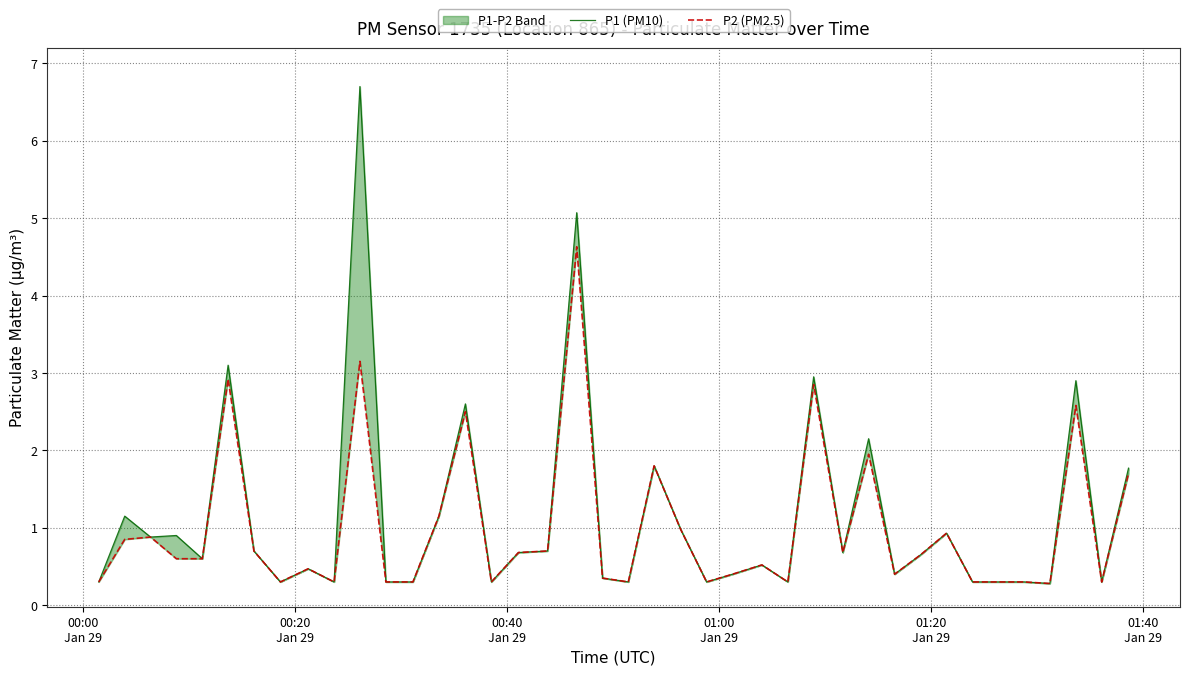

Reading left to right, what are all the values shown in this chart?

P1 (PM10): 0.3	1.1	0.9	0.9	0.6	3.1	0.7	0.3	0.5	0.3	6.7	0.3	0.3	1.1	2.6	0.3	0.7	0.7	5.1	0.3	0.3	1.8	1.0	0.3	0.4	0.5	0.3	3.0	0.7	2.1	0.4	0.7	0.9	0.3	0.3	0.3	0.3	2.9	0.3	1.8
P2 (PM2.5): 0.3	0.8	0.9	0.6	0.6	2.9	0.7	0.3	0.5	0.3	3.1	0.3	0.3	1.1	2.5	0.3	0.7	0.7	4.6	0.3	0.3	1.8	1.0	0.3	0.4	0.5	0.3	2.9	0.7	1.9	0.4	0.7	0.9	0.3	0.3	0.3	0.3	2.6	0.3	1.7